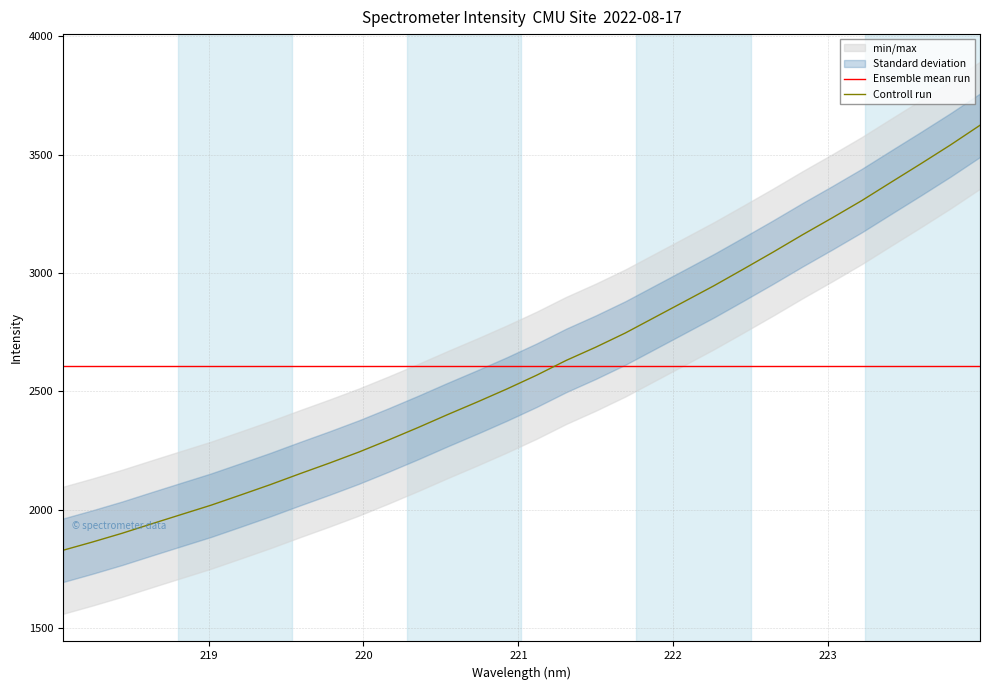

Reading right to left, list all the values displayed in this chart.

3623.8	3540.6	3461.5	3384.0	3305.9	3233.0	3161.9	3088.4	3016.9	2946.5	2879.7	2813.3	2746.8	2686.9	2631.0	2568.5	2510.7	2455.8	2402.8	2348.0	2295.3	2244.5	2197.7	2152.7	2106.6	2062.9	2019.9	1980.7	1941.4	1901.5	1864.6	1829.5